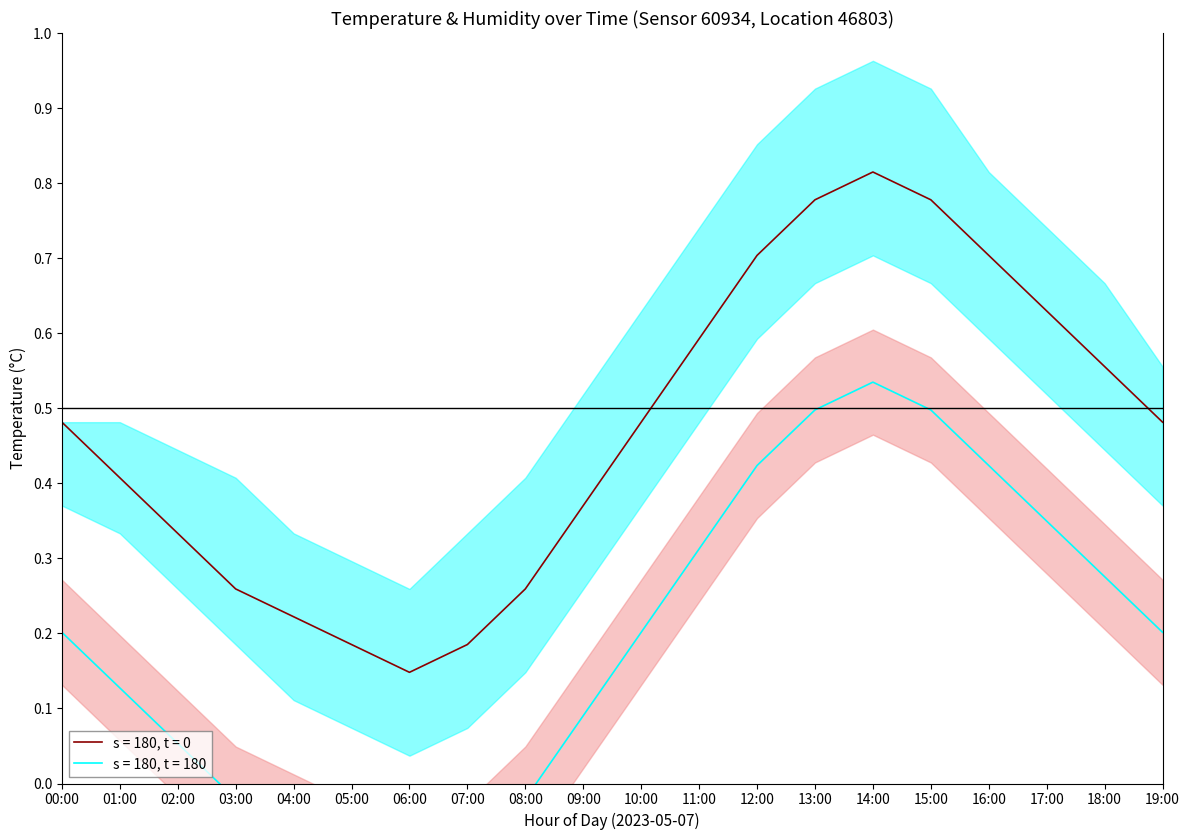

Reading left to right, transcribe all the data shown in this chart.

0.5	0.4	0.3	0.3	0.2	0.2	0.1	0.2	0.3	0.4	0.5	0.6	0.7	0.8	0.8	0.8	0.7	0.6	0.6	0.5